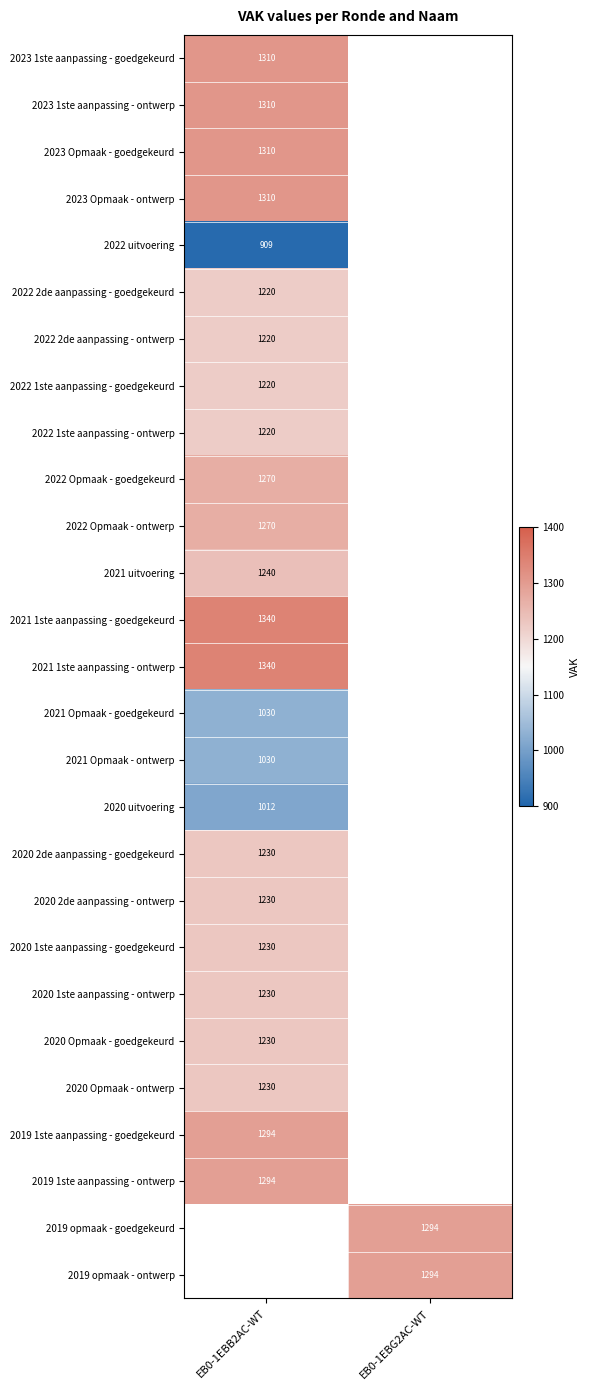

Between EB0-1EBG2AC-WT and EB0-1EBB2AC-WT, which is larger?

EB0-1EBB2AC-WT